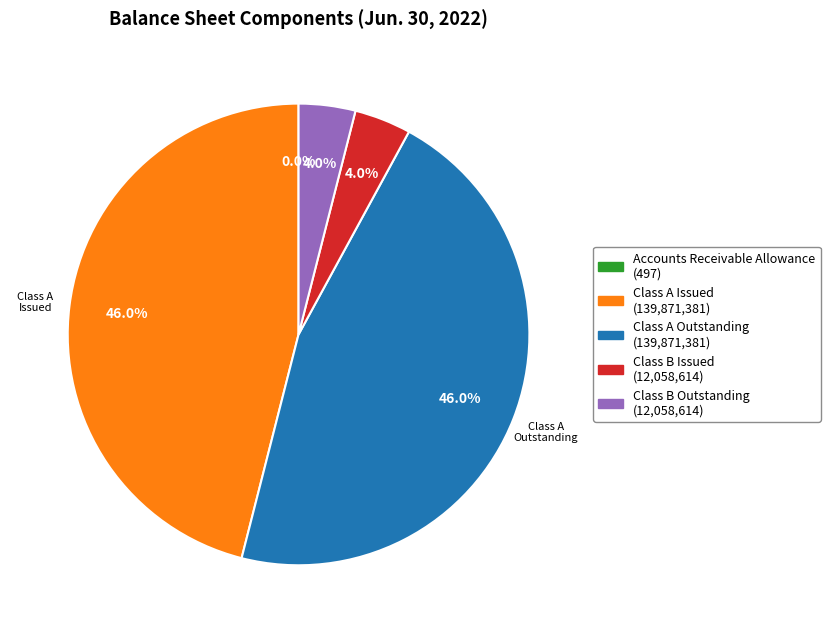

Approximately how many times larger is the value at Class A Outstanding (139,871,381) compared to Class A Issued (139,871,381)?

1.0